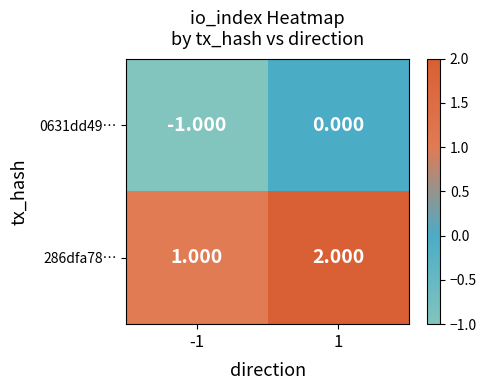

At which category is the sum across all series the highest?

1